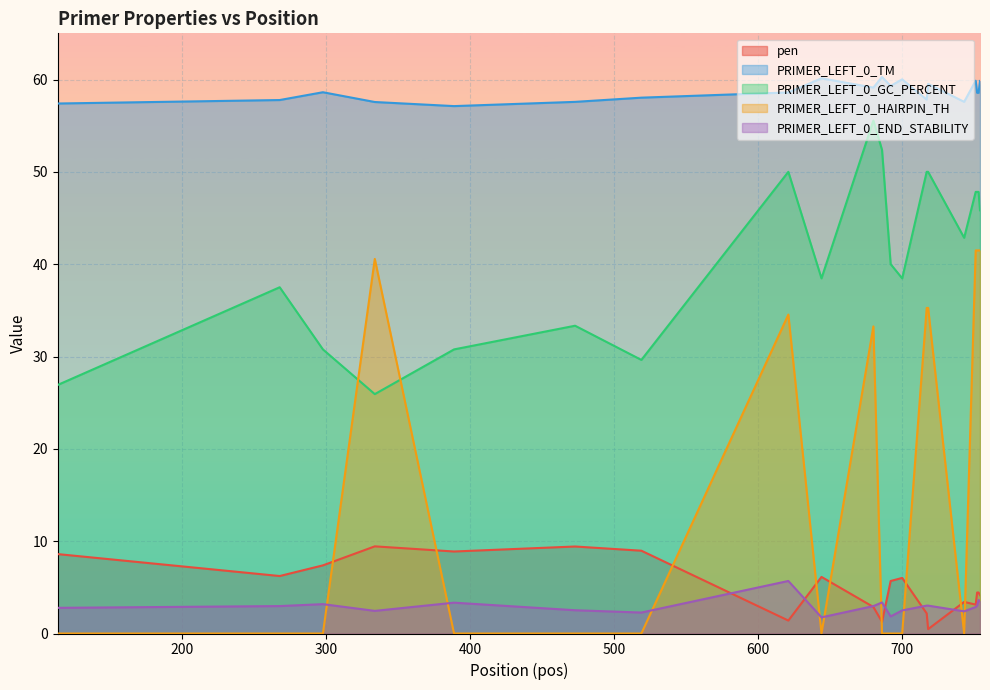

After their last crossing, which series has the higher values: PRIMER_LEFT_0_HAIRPIN_TH or pen?

PRIMER_LEFT_0_HAIRPIN_TH